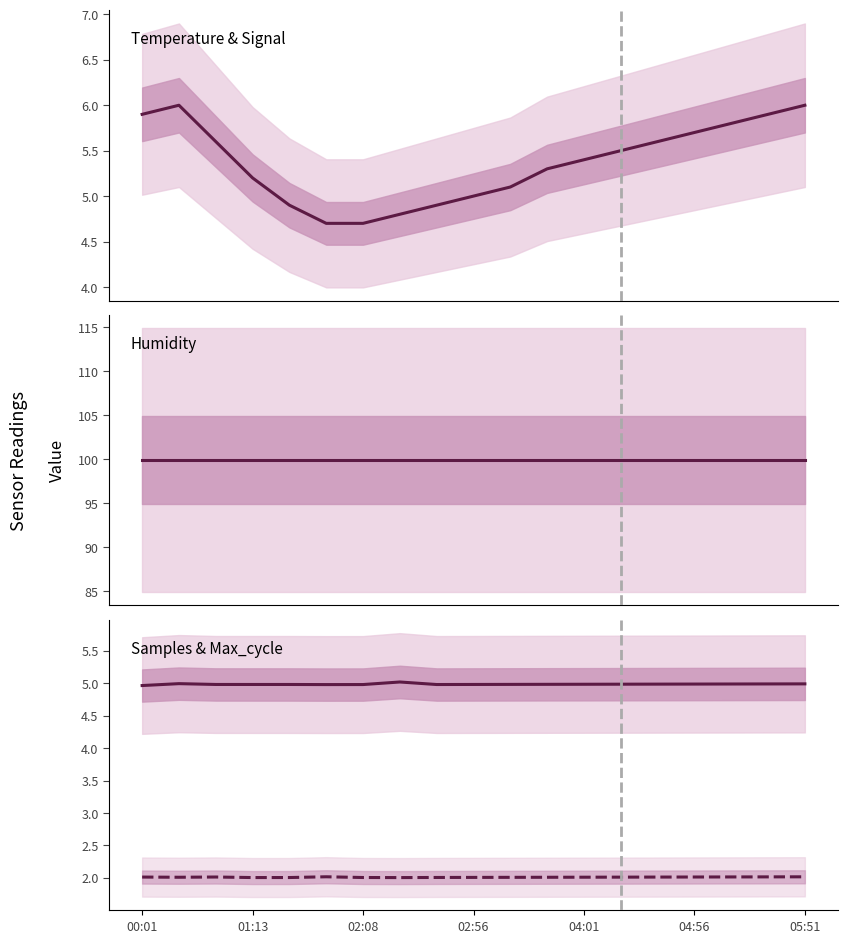

True or false: Samples (M) and Max_cycle (×10⁴) cross at least once.

False